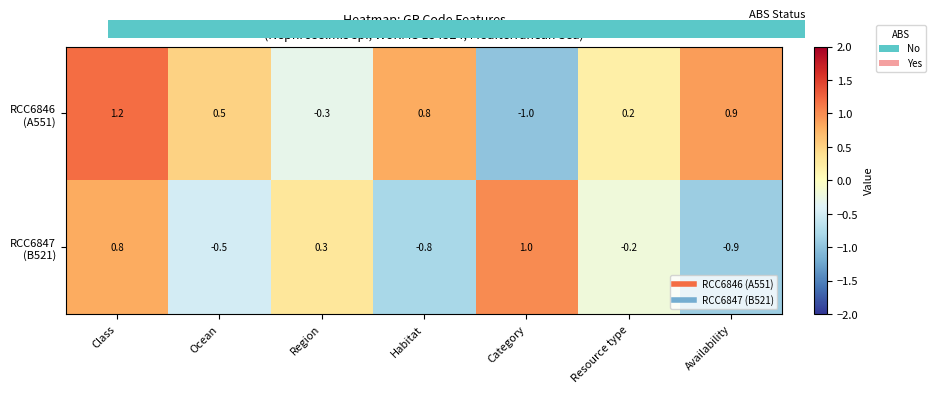

What is the maximum value shown in the chart?

1.2